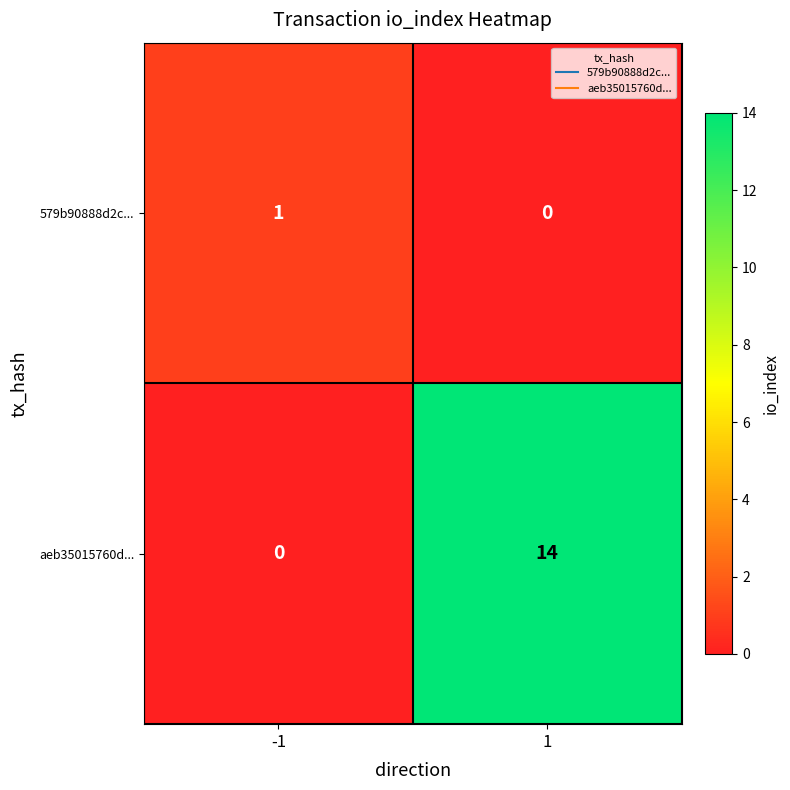

Which series has the largest total across all categories?

aeb35015760d...